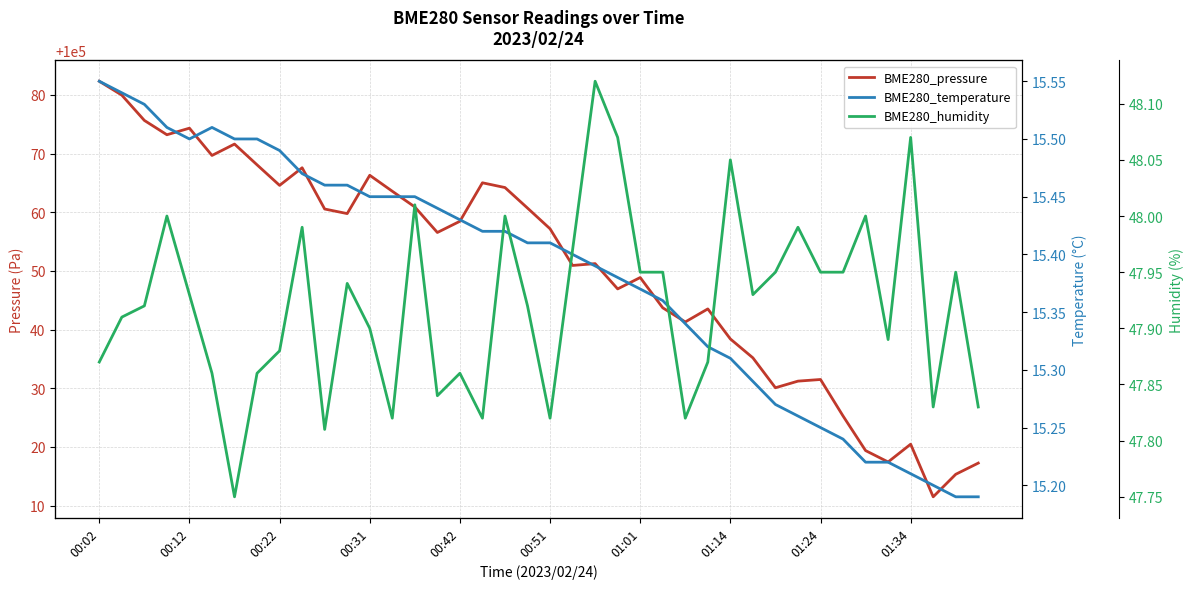

What are all the series names shown in the legend?

BME280_pressure, BME280_temperature, BME280_humidity